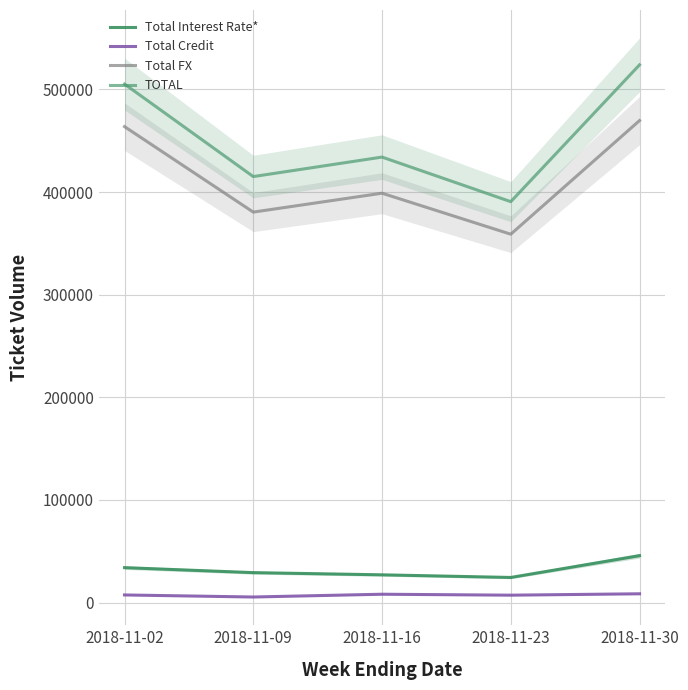

True or false: Total Interest Rate* and Total FX cross at least once.

False